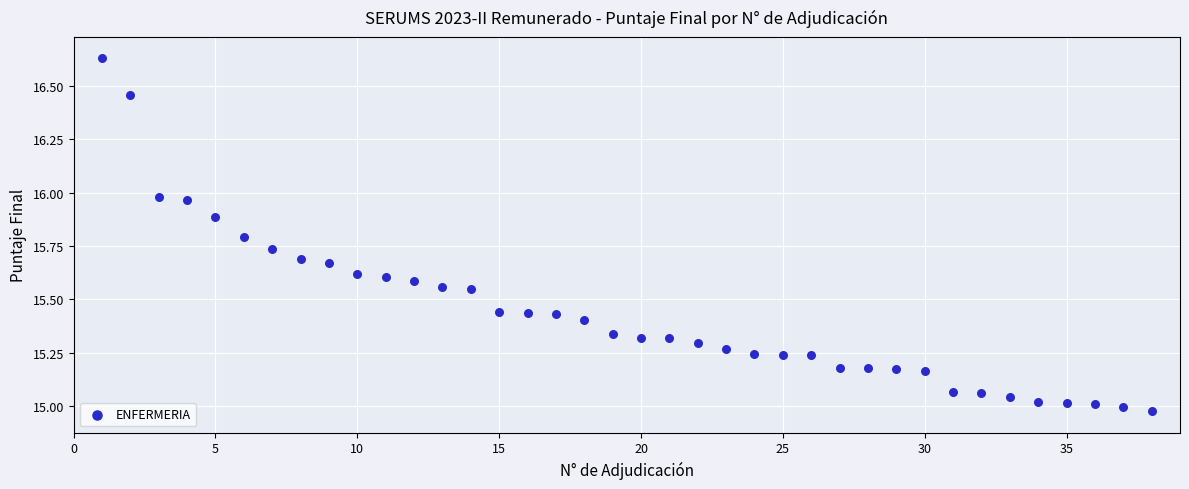

What is the range of Y values (max minus min)?

1.7